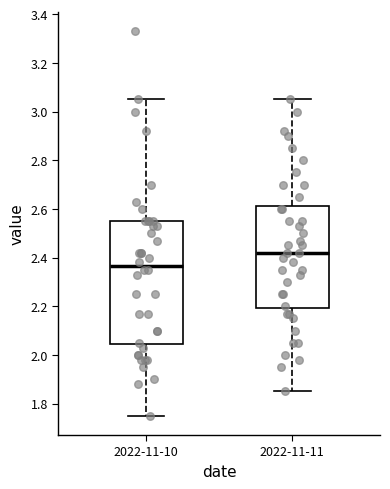

Which box has the highest median line?

2022-11-11